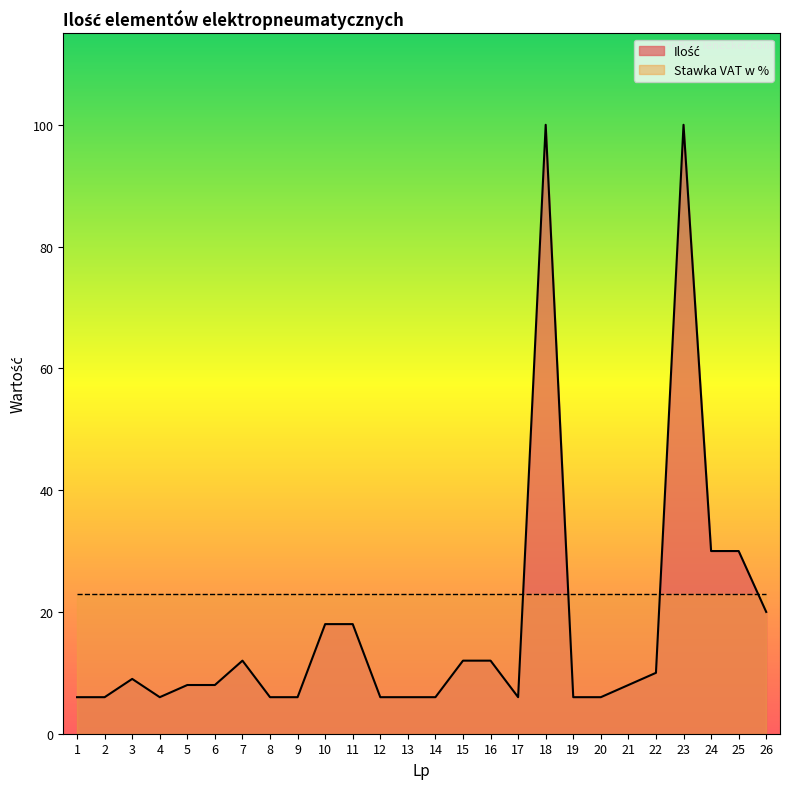

What is the sum of all values?

461